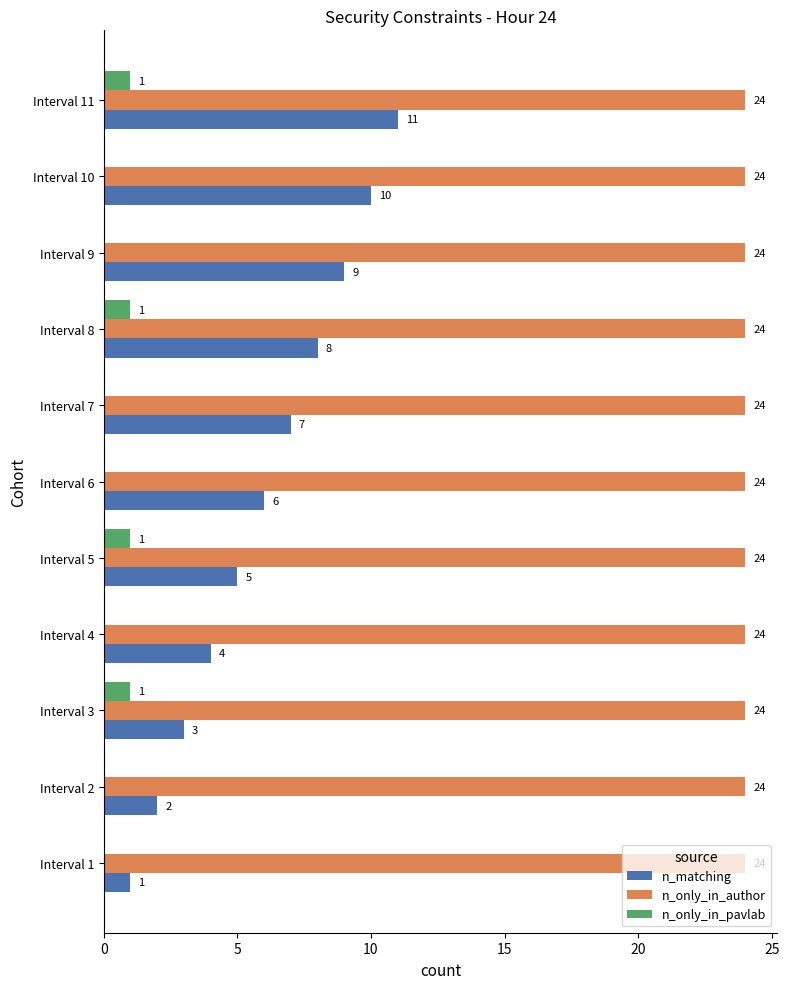

What value does the n_matching series have at Interval 6?

6